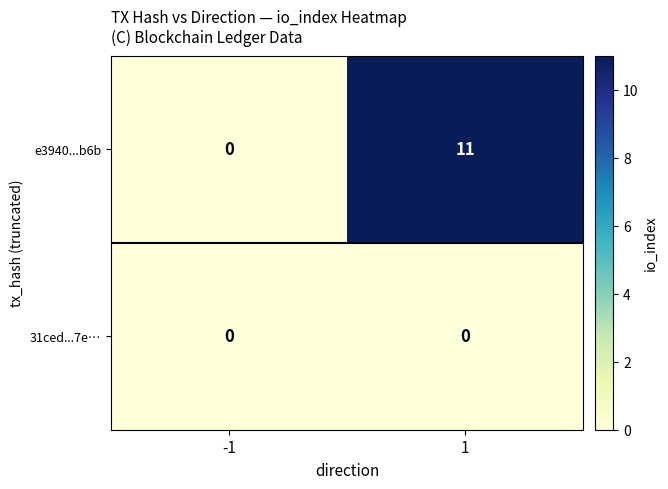

Rank the series by their average value, from lowest to highest.

31ced...7e…, e3940...b6b